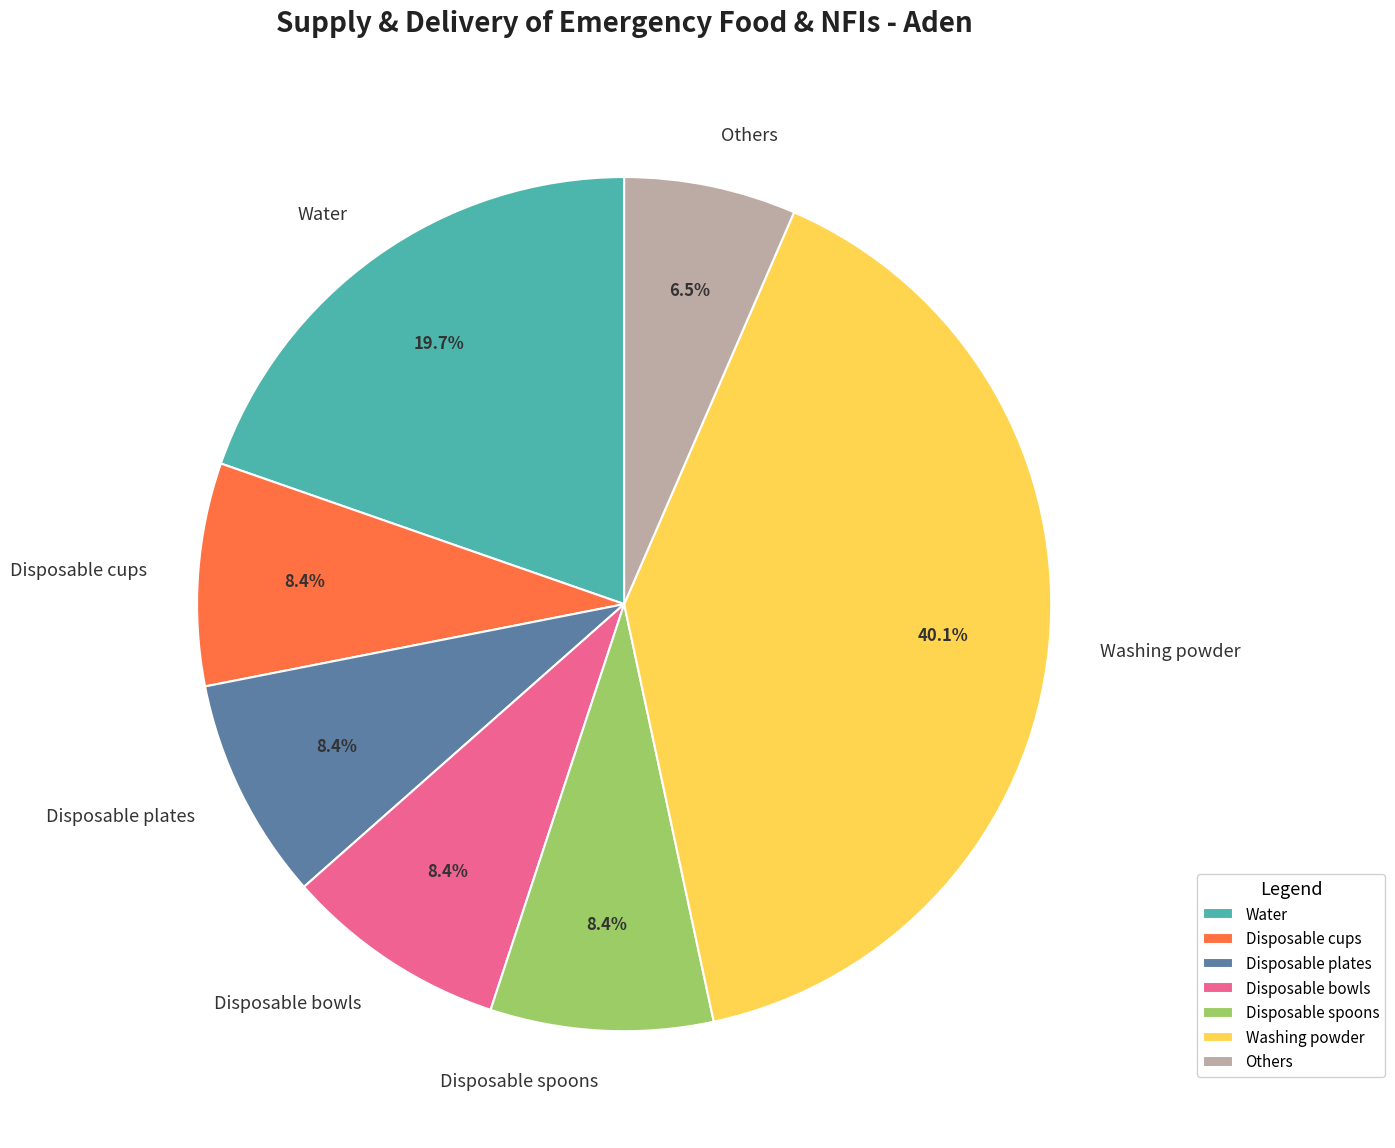

Which category has the smallest portion of the pie?

Others